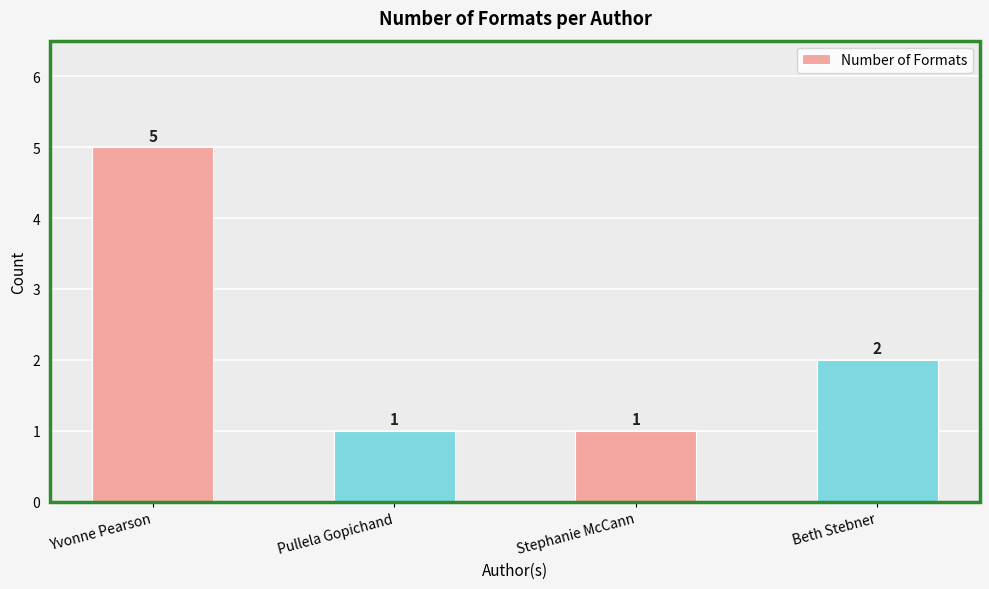

Are the bars horizontal?

No